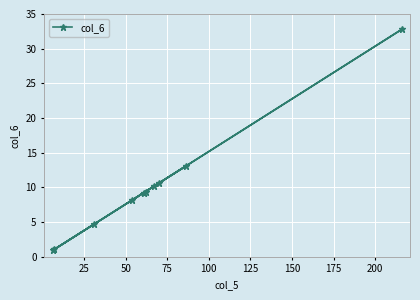

What is the minimum value shown in the chart?

0.9